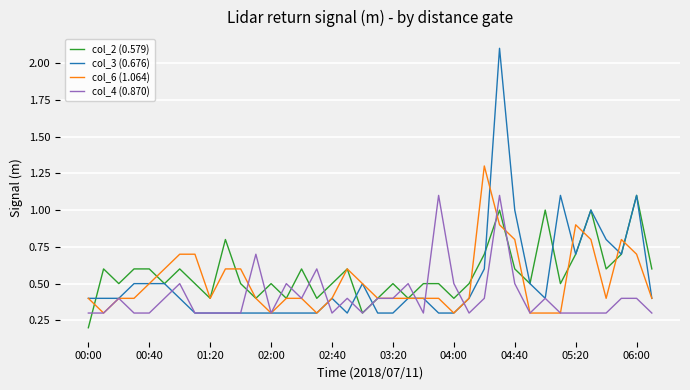

Reading right to left, list all the values displayed in this chart.

col_2 (0.579): 0.6	1.1	0.7	0.6	1.0	0.7	0.5	1.0	0.5	0.6	1.0	0.7	0.5	0.4	0.5	0.5	0.4	0.5	0.4	0.3	0.6	0.5	0.4	0.6	0.4	0.5	0.4	0.5	0.8	0.4	0.5	0.6	0.5	0.6	0.6	0.5	0.6	0.2
col_3 (0.676): 0.4	1.1	0.7	0.8	1.0	0.7	1.1	0.4	0.5	1.0	2.1	0.6	0.4	0.3	0.3	0.4	0.4	0.3	0.3	0.5	0.3	0.4	0.3	0.3	0.3	0.3	0.3	0.3	0.3	0.3	0.3	0.4	0.5	0.5	0.5	0.4	0.4	0.4
col_6 (1.064): 0.4	0.7	0.8	0.4	0.8	0.9	0.3	0.3	0.3	0.8	0.9	1.3	0.4	0.3	0.4	0.4	0.4	0.4	0.4	0.5	0.6	0.4	0.3	0.4	0.4	0.3	0.4	0.6	0.6	0.4	0.7	0.7	0.6	0.5	0.4	0.4	0.3	0.4
col_4 (0.870): 0.3	0.4	0.4	0.3	0.3	0.3	0.3	0.4	0.3	0.5	1.1	0.4	0.3	0.5	1.1	0.3	0.5	0.4	0.4	0.3	0.4	0.3	0.6	0.4	0.5	0.3	0.7	0.3	0.3	0.3	0.3	0.5	0.4	0.3	0.3	0.4	0.3	0.3